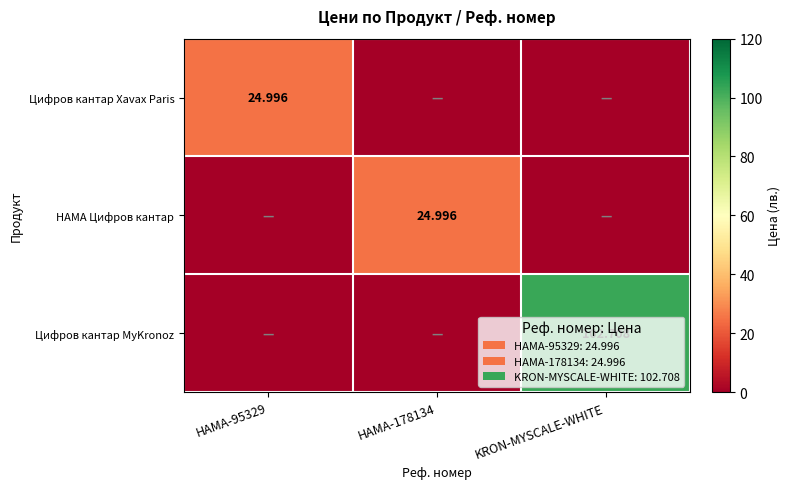

How many values in the Цифров кантар Xavax Paris series exceed 0?

1